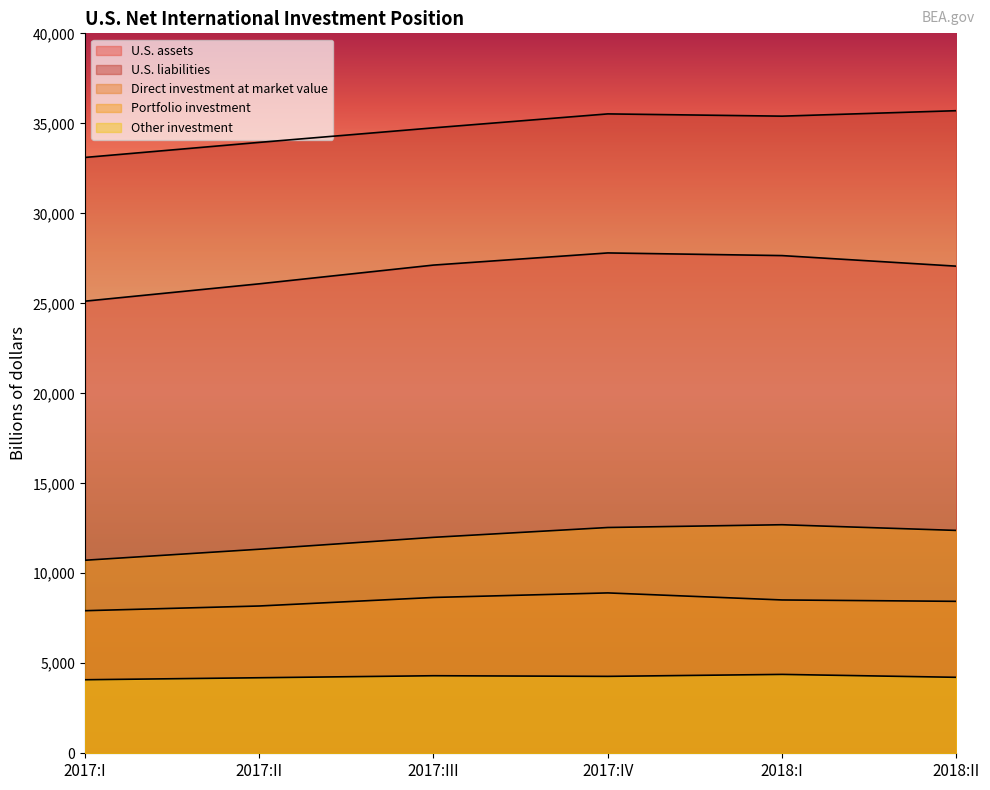

List the labels in order of U.S. liabilities value, smallest first.

2017:I, 2017:II, 2017:III, 2018:I, 2017:IV, 2018:II